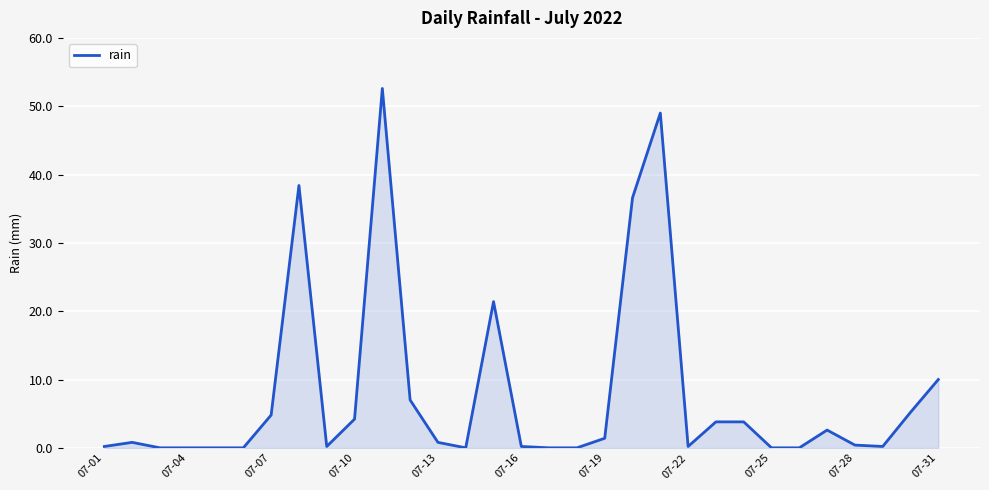

What is the difference between the maximum and minimum values?

52.6